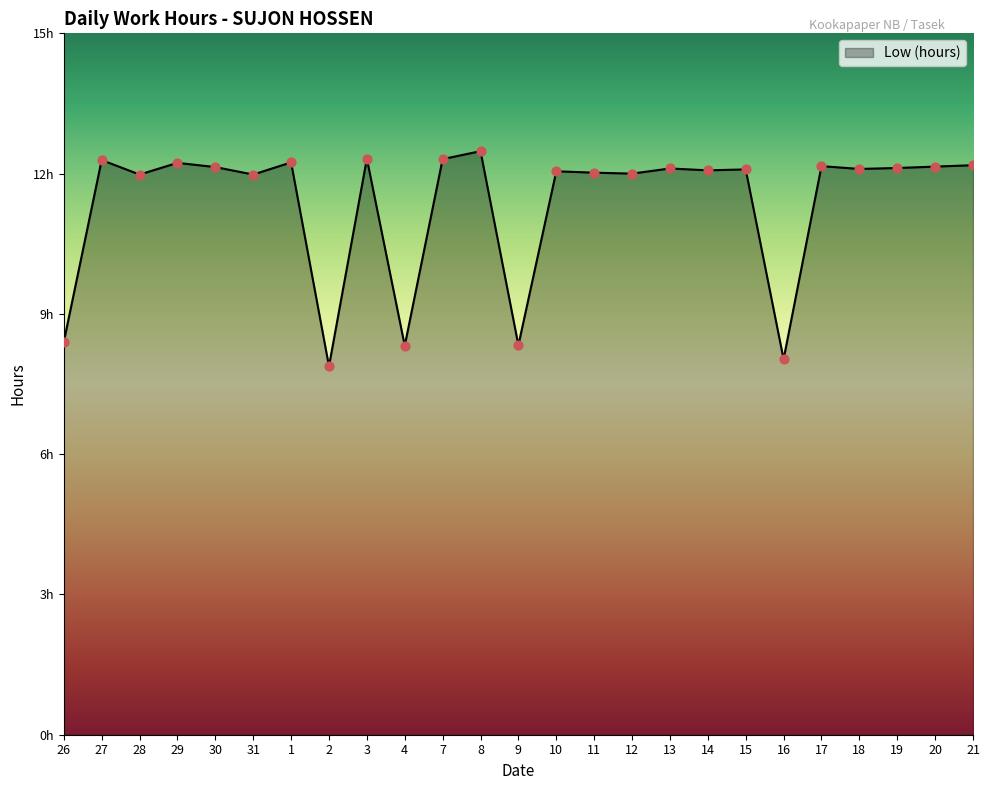

Which has a higher value, 31 or 18?

18